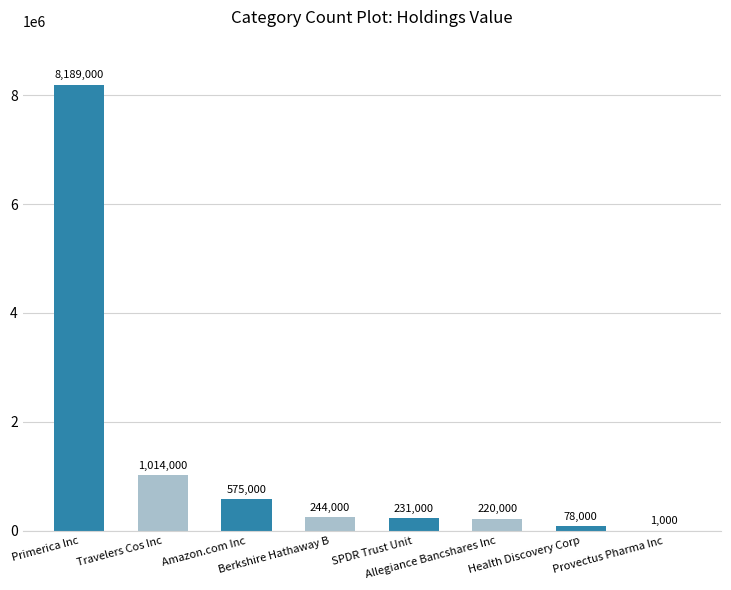

Where is the data nearest to the value 4095000?

Travelers Cos Inc